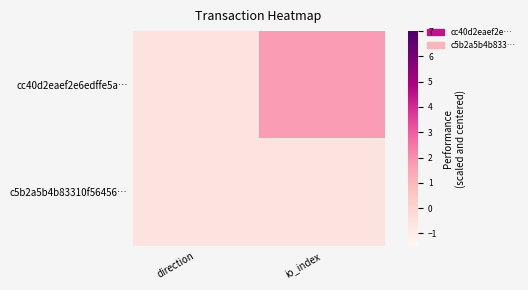

Which series changed the most between direction and io_index?

cc40d2eaef2e6edffe5a…